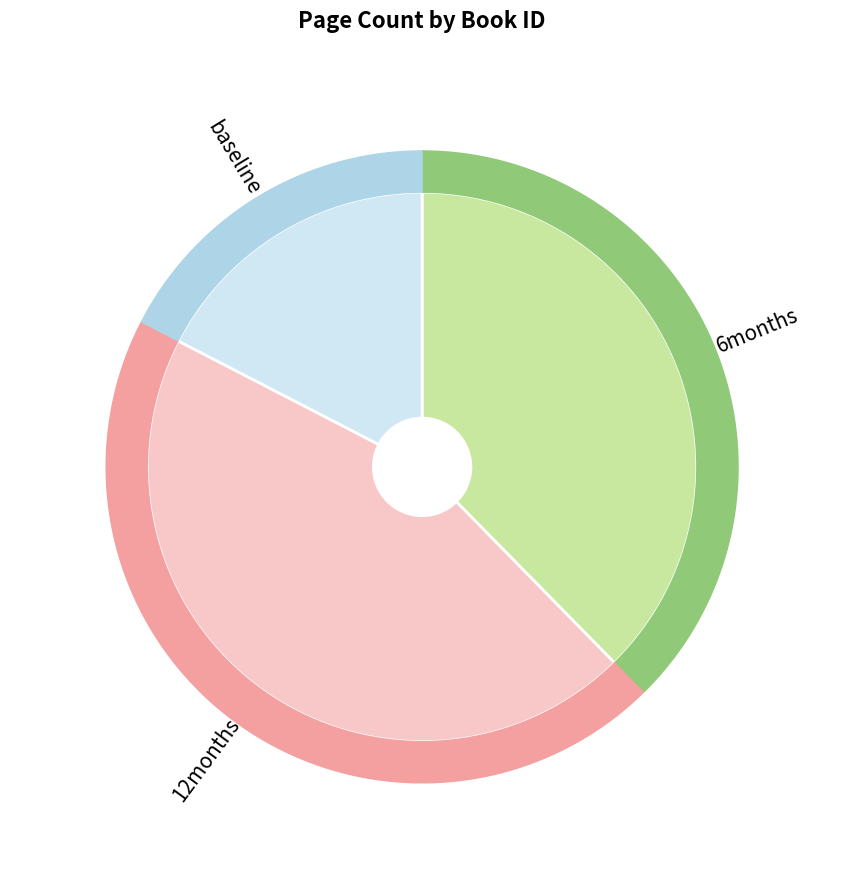

Is the sum of 7854 and 1428 greater than half?

Yes